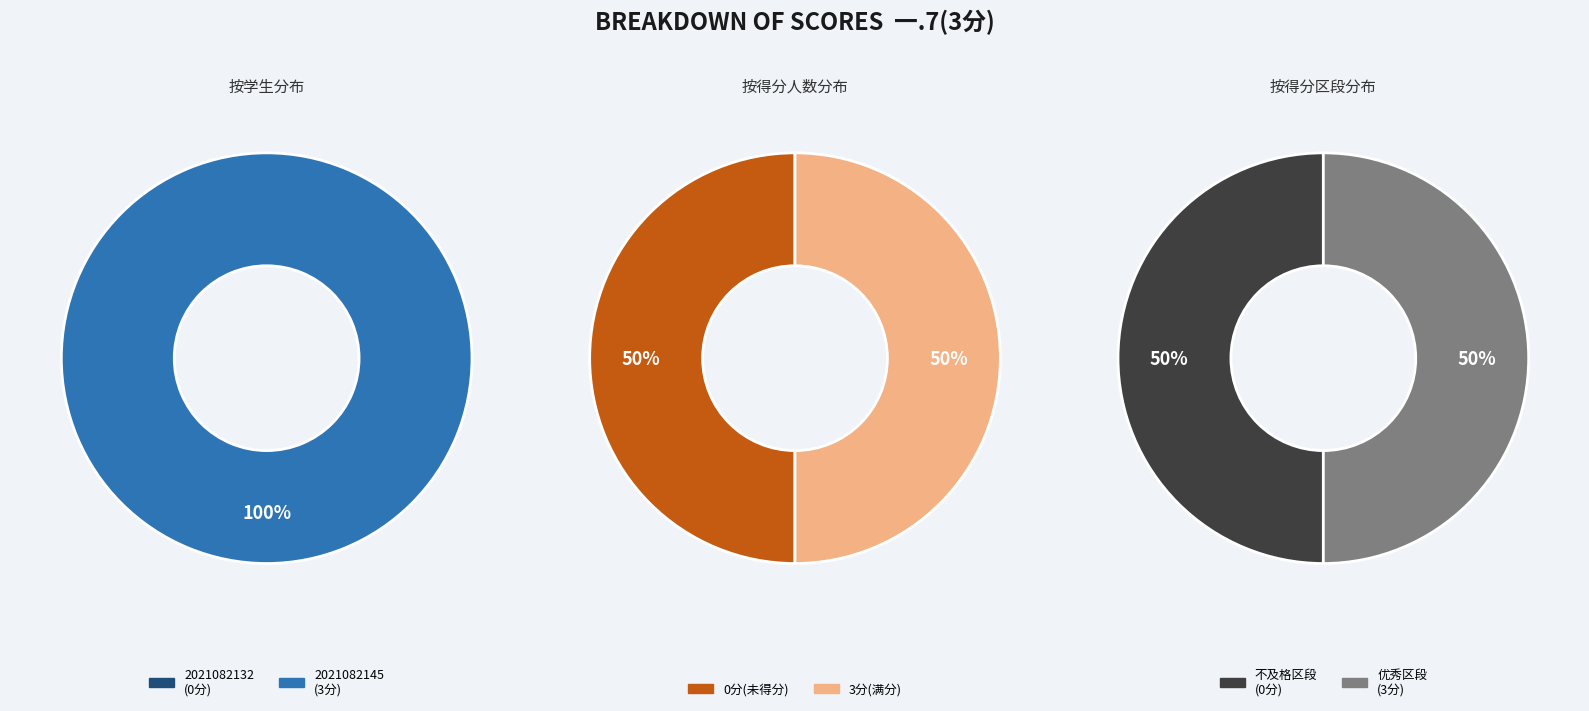

To the nearest percent, what is the average slice percentage?

50%